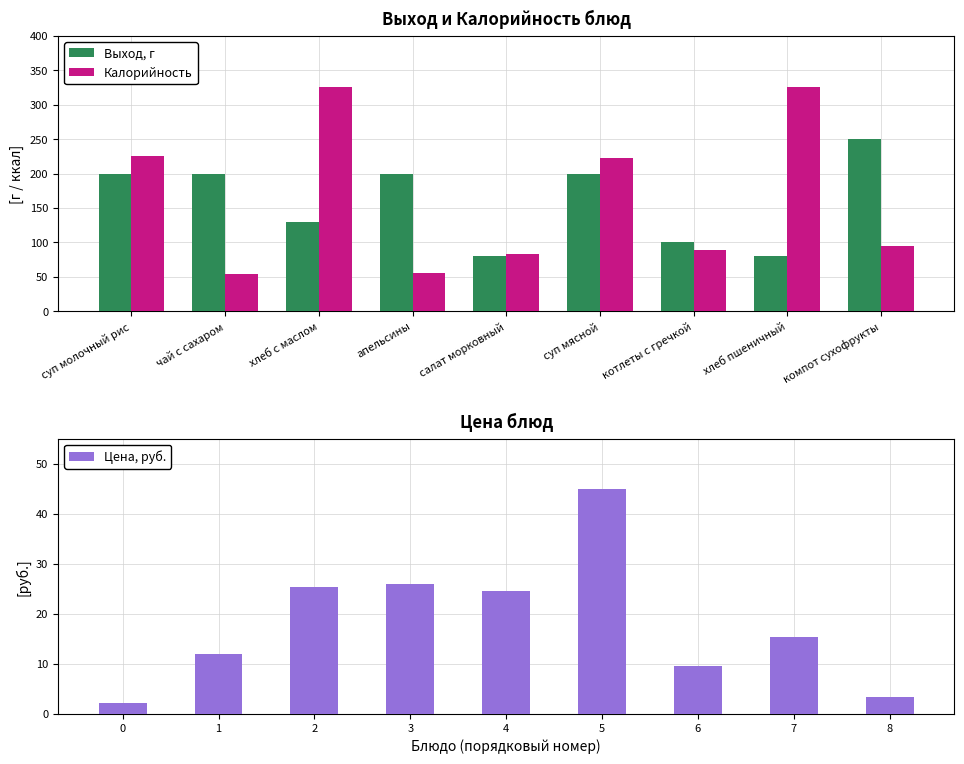

What is the sum of the Выход, г values at суп мясной and апельсины?

400.0